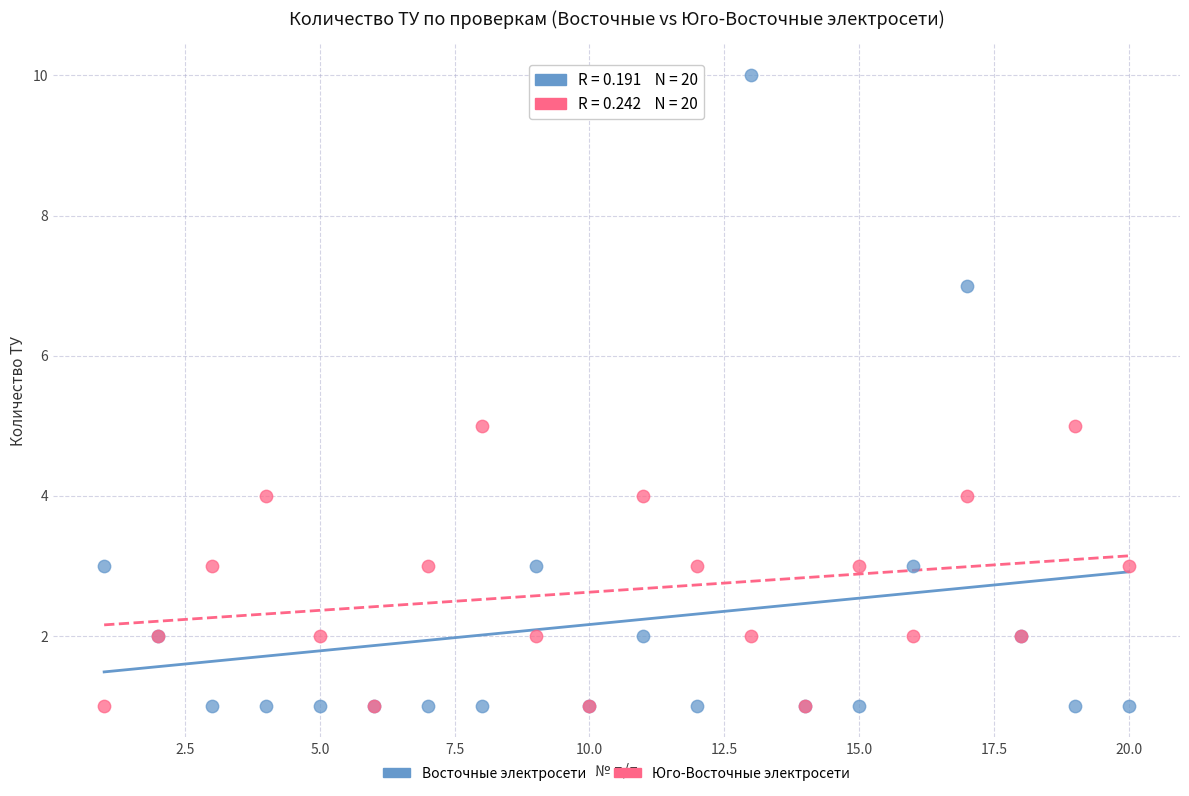

What is the X range (max minus min) for the scatter plot?

19